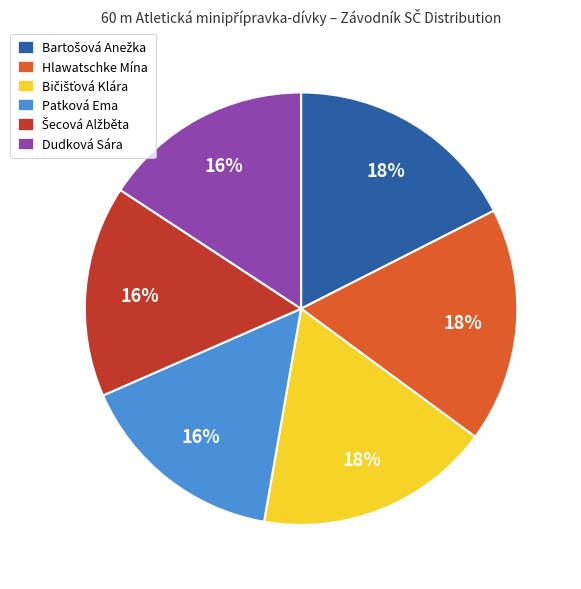

To the nearest percent, what portion does Dudková Sára represent?

16%